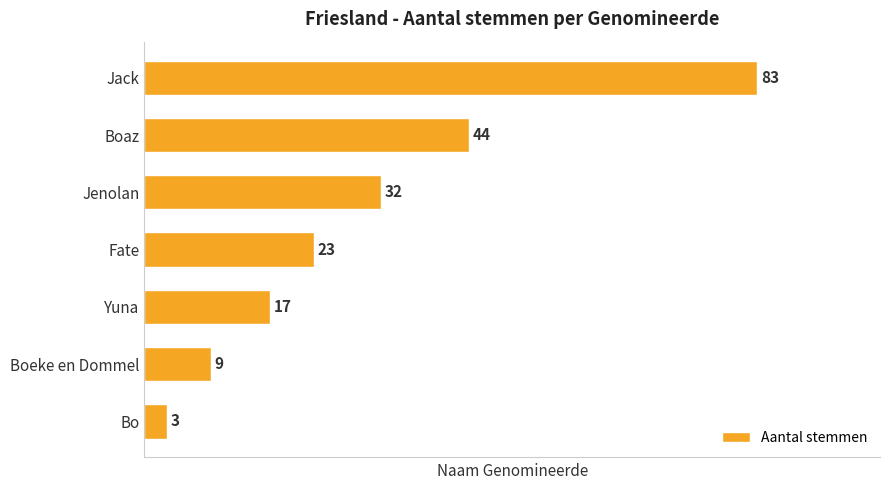

What is the difference between the maximum and second lowest values?

74